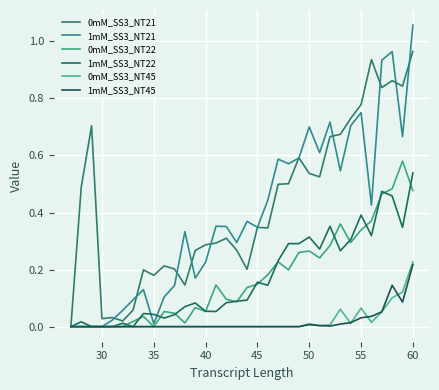

True or false: 1mM_SS3_NT22 and 1mM_SS3_NT45 cross at least once.

False